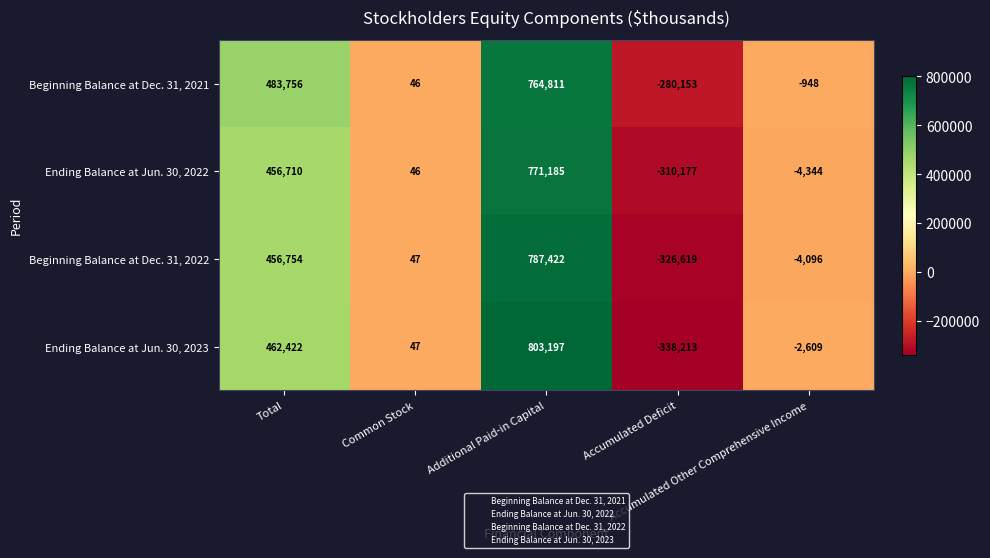

What is the smallest value displayed?

-338213